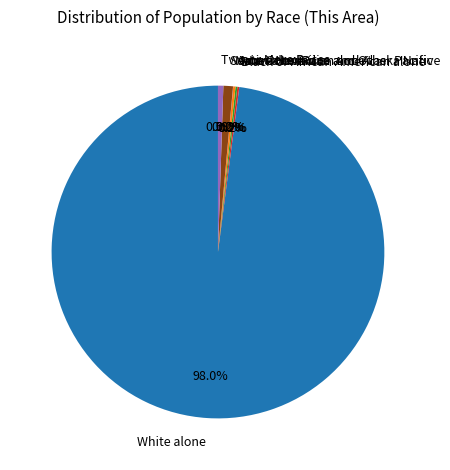

Which slice represents more than half of the pie?

White alone